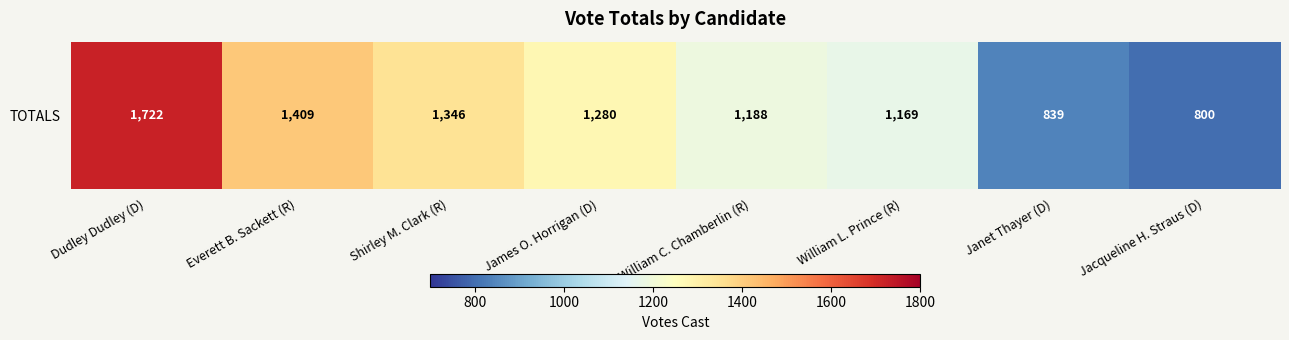

What is the maximum value shown in the chart?

1722